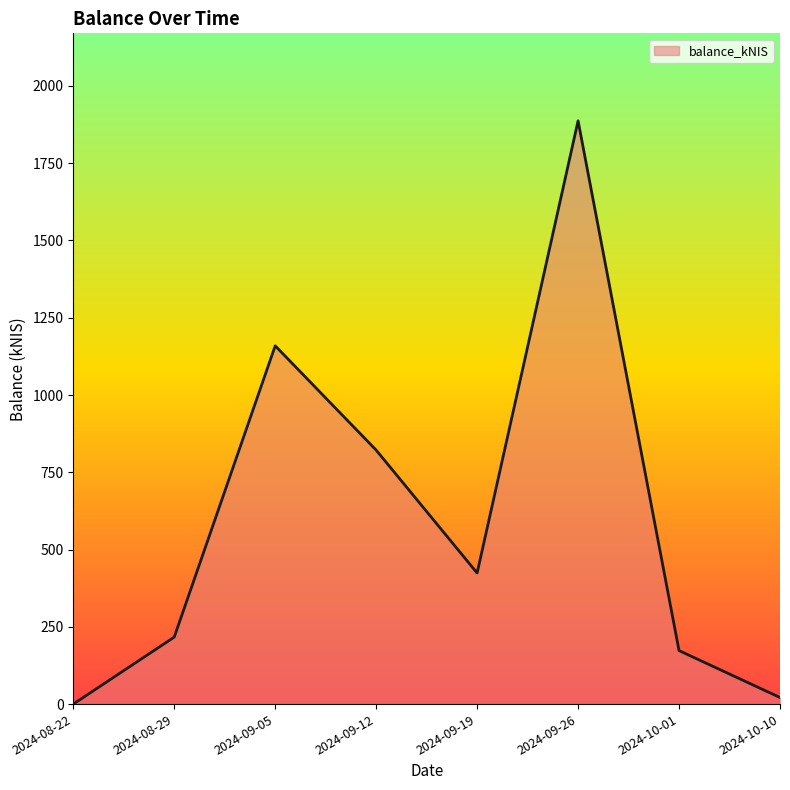

List the labels in order of value, largest first.

2024-09-26, 2024-09-05, 2024-09-12, 2024-09-19, 2024-08-29, 2024-10-01, 2024-10-10, 2024-08-22